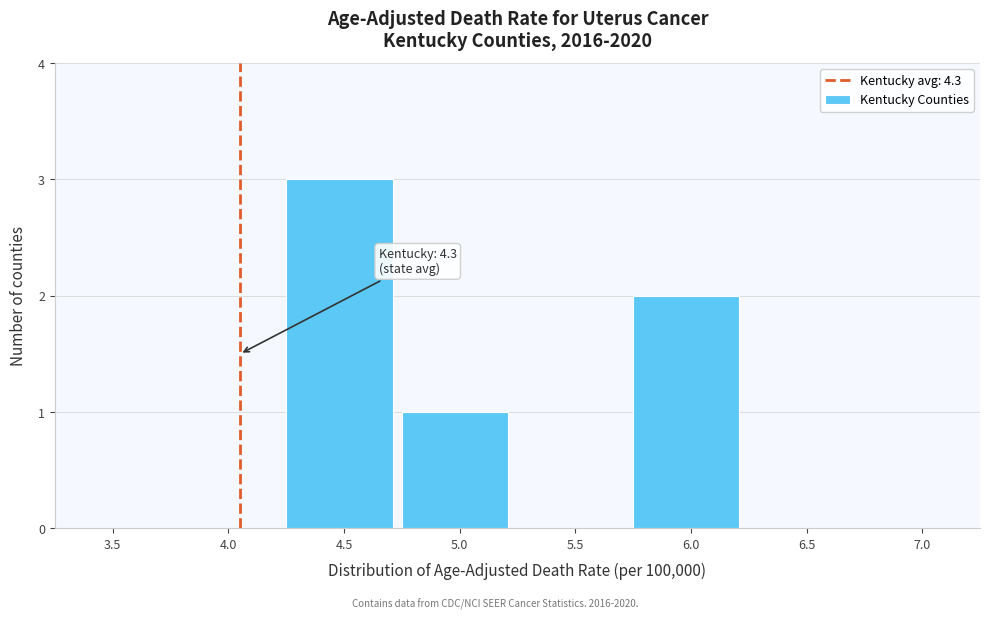

Reading left to right, what are all the values shown in this chart?

3.5=0	4.0=0	4.5=3	5.0=1	5.5=0	6.0=2	6.5=0	7.0=0